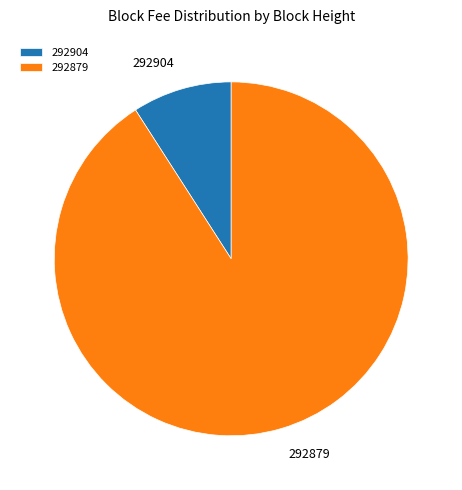

Which slice is the largest?

292879